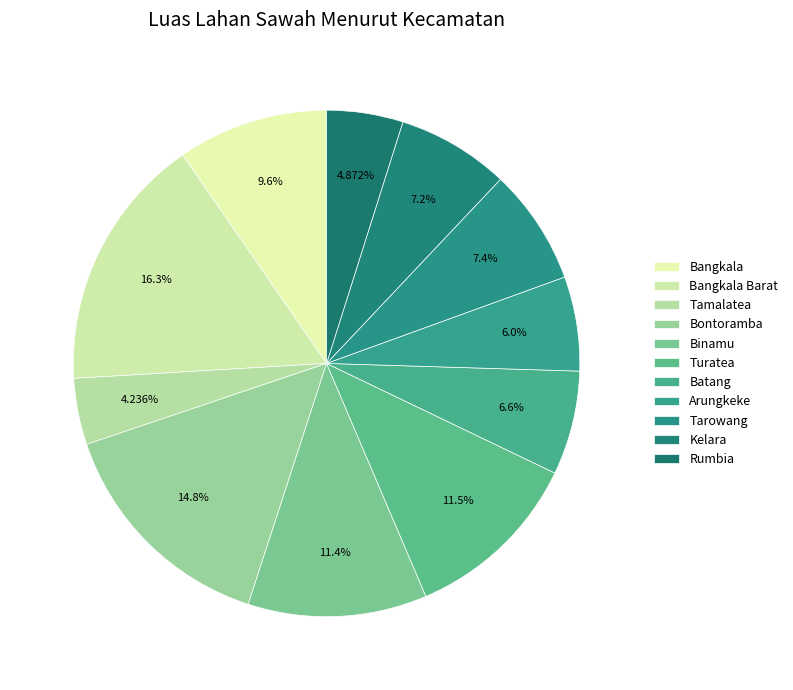

True or false: Bangkala Barat accounts for 4% of the total.

False